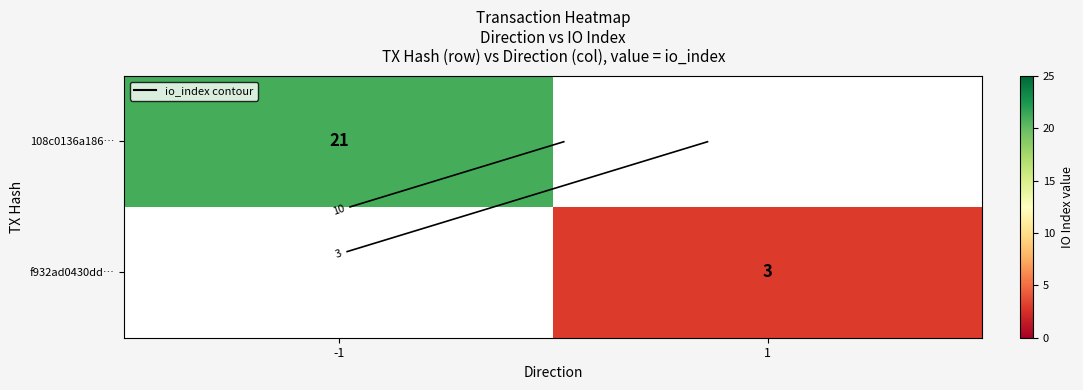

What is the minimum value shown in the chart?

3.0